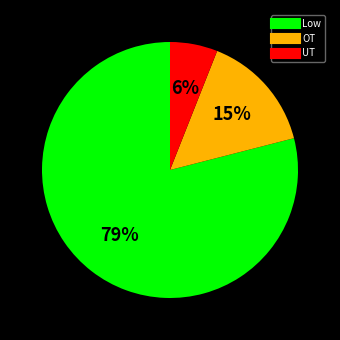

Which category has the biggest portion of the pie?

Low